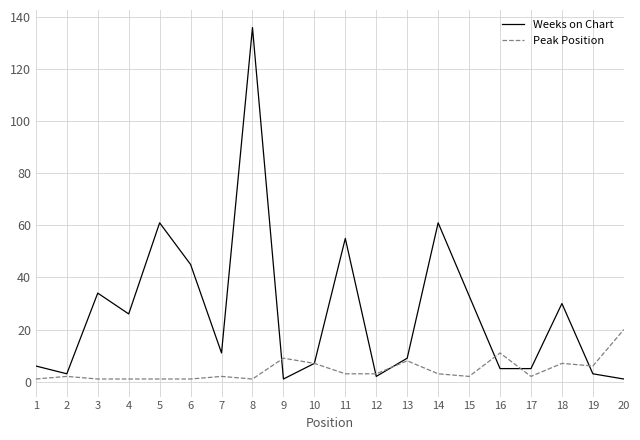

Which series has the largest range (max minus min)?

Weeks on Chart